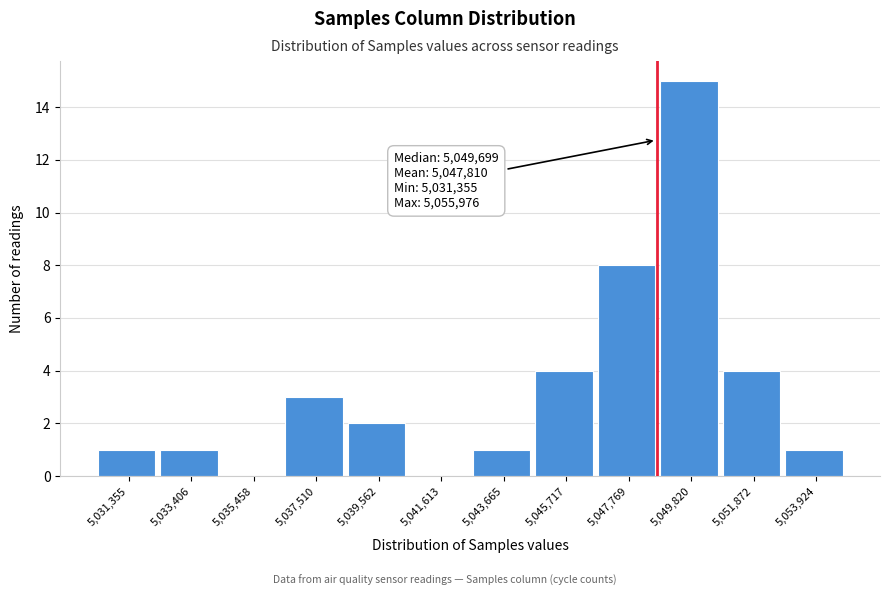

Reading left to right, extract all data points from this chart.

5,031,355=1	5,033,406=1	5,035,458=0	5,037,510=3	5,039,562=2	5,041,613=0	5,043,665=1	5,045,717=4	5,047,769=8	5,049,820=15	5,051,872=4	5,053,924=1